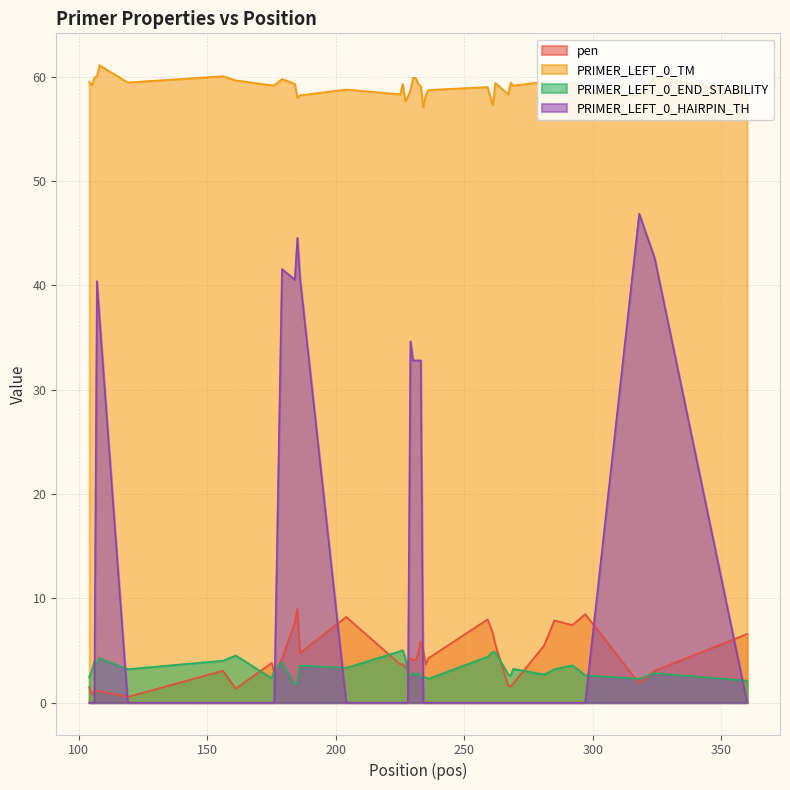

What is the maximum value for PRIMER_LEFT_0_TM?

61.1